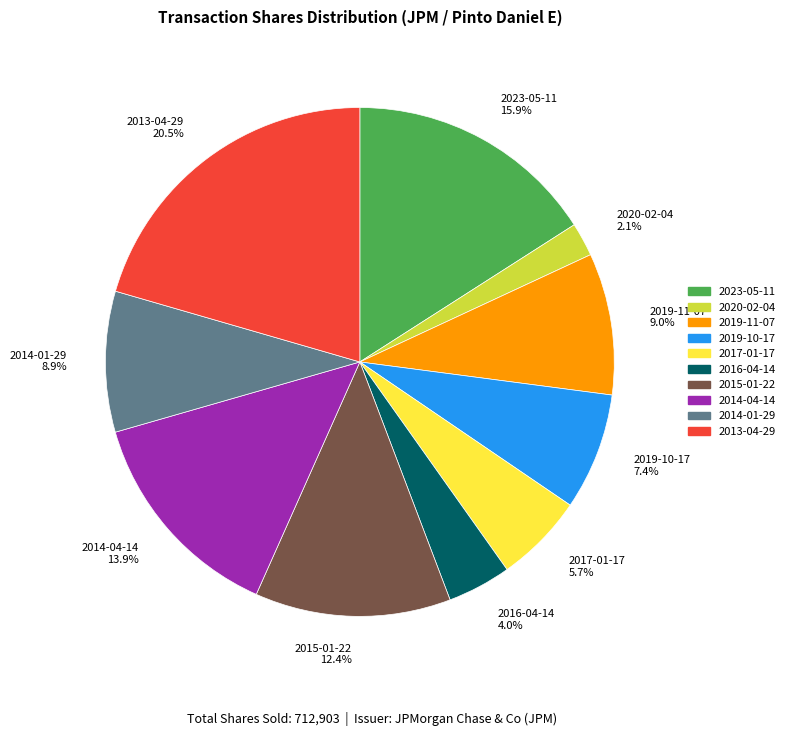

How many segments does this pie chart have?

10